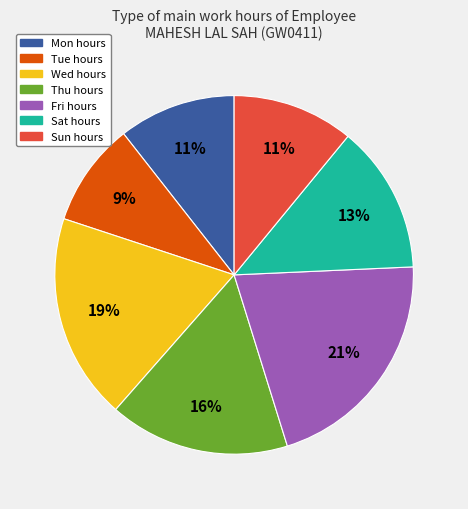

Does any single category account for the majority?

No